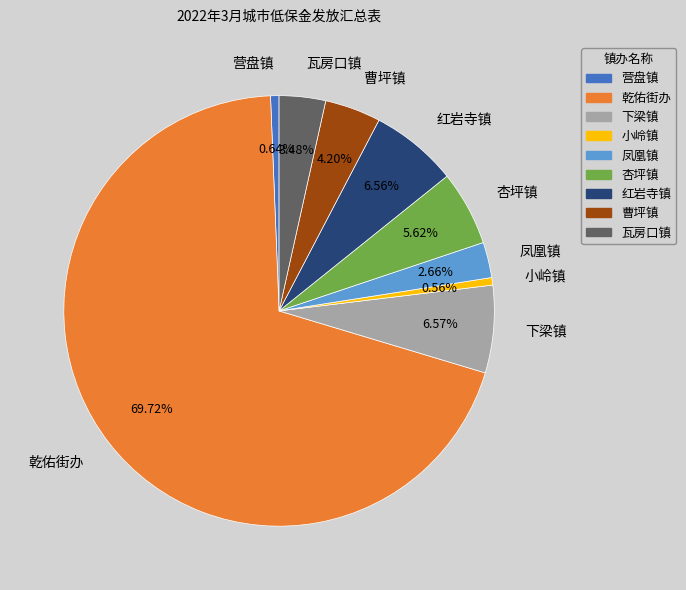

To the nearest percent, what portion does 小岭镇 represent?

1%